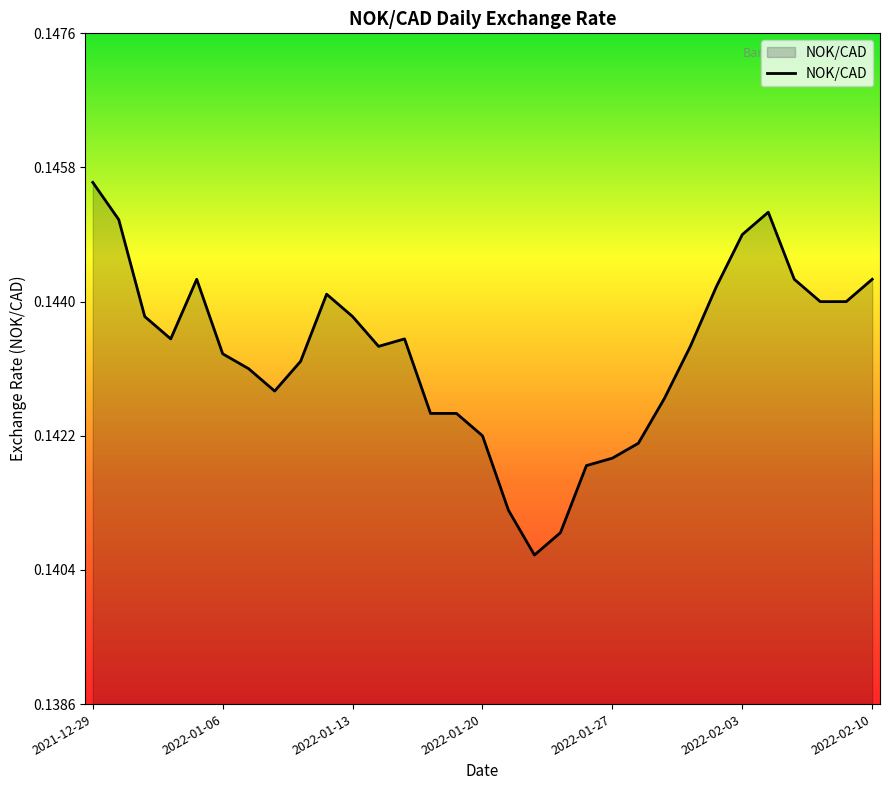

Which label corresponds to the largest value in the chart?

2021-12-29